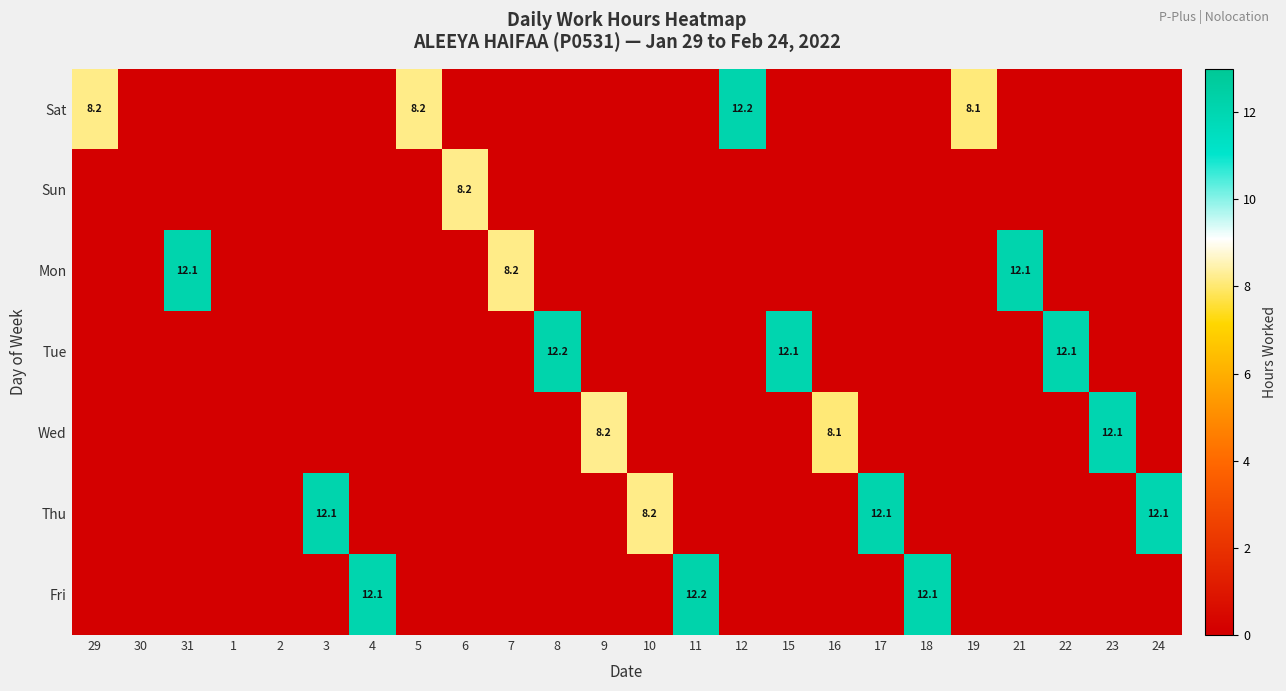

True or false: Wed has a value of 8.2 at 9.

True